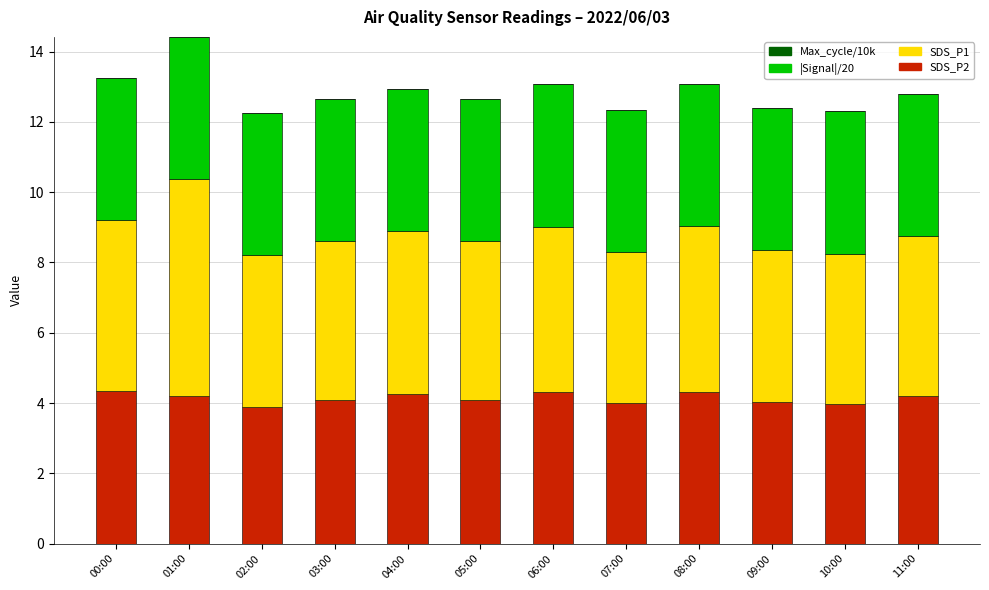

What is the lowest value of the SDS_P2 series?

3.9